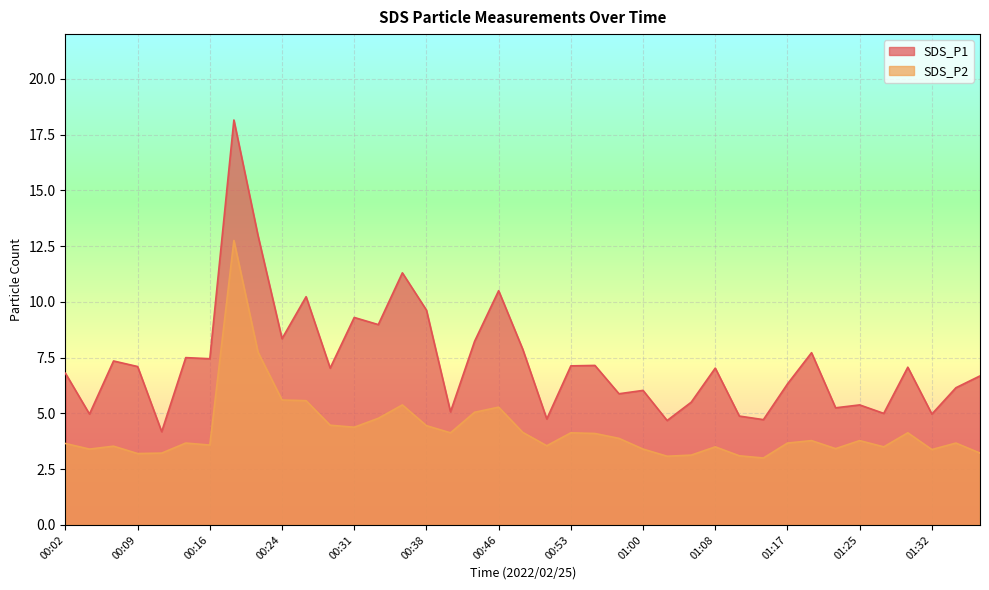

How many data points in SDS_P1 are less than 7?

18